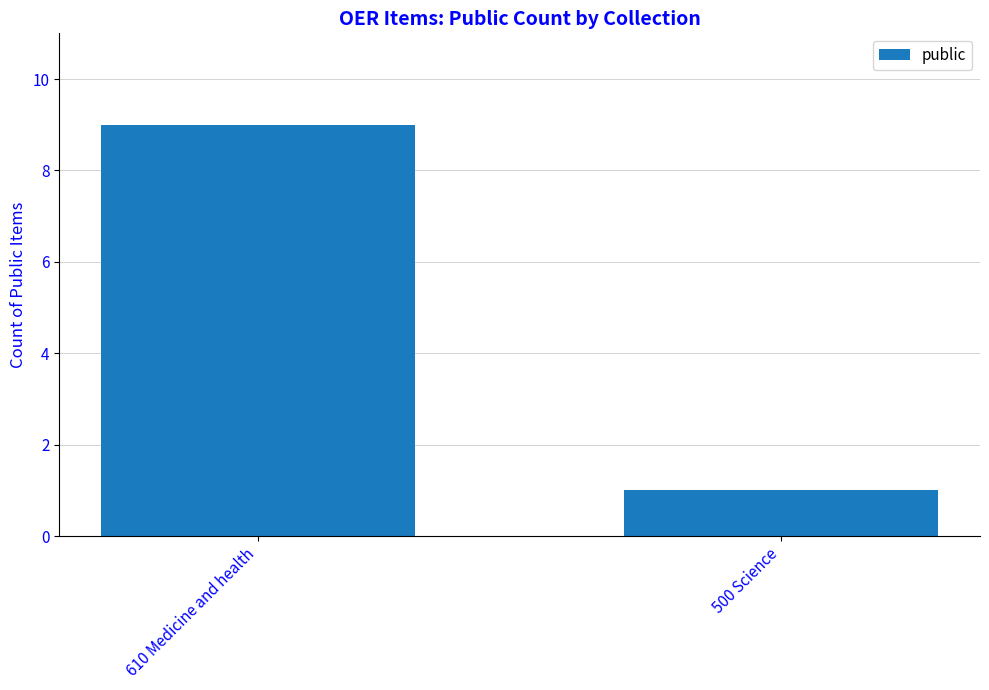

List the labels in order of value, smallest first.

500 Science, 610 Medicine and health